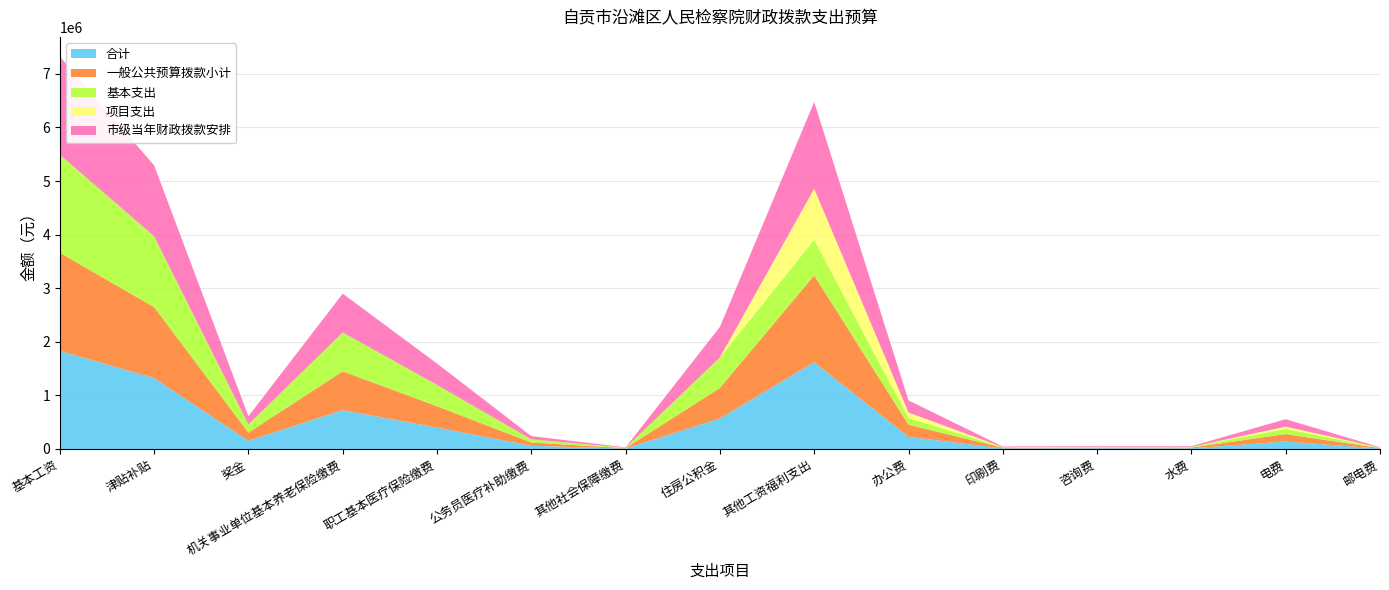

Reading right to left, what are all the values shown in this chart?

合计: 邮电费=8000.0	电费=138800.0	水费=13000.0	咨询费=14000.0	印刷费=11400.0	办公费=226470.0	其他工资福利支出=1619044.0	住房公积金=569479.6	其他社会保障缴费=7593.1	公务员医疗补助缴费=60000.0	职工基本医疗保险缴费=398635.7	机关事业单位基本养老保险缴费=724744.2	奖金=152591.0	津贴补贴=1323420.0	基本工资=1831092.0
一般公共预算拨款小计: 邮电费=8000.0	电费=138800.0	水费=13000.0	咨询费=14000.0	印刷费=11400.0	办公费=226470.0	其他工资福利支出=1619044.0	住房公积金=569479.6	其他社会保障缴费=7593.1	公务员医疗补助缴费=60000.0	职工基本医疗保险缴费=398635.7	机关事业单位基本养老保险缴费=724744.2	奖金=152591.0	津贴补贴=1323420.0	基本工资=1831092.0
基本支出: 邮电费=8000.0	电费=98800.0	水费=13000.0	咨询费=0.0	印刷费=11400.0	办公费=125000.0	其他工资福利支出=668000.0	住房公积金=569479.6	其他社会保障缴费=7593.1	公务员医疗补助缴费=60000.0	职工基本医疗保险缴费=398635.7	机关事业单位基本养老保险缴费=724744.2	奖金=152591.0	津贴补贴=1323420.0	基本工资=1831092.0
项目支出: 邮电费=0.0	电费=40000.0	水费=0.0	咨询费=14000.0	印刷费=0.0	办公费=101470.0	其他工资福利支出=951044.0	住房公积金=0.0	其他社会保障缴费=0.0	公务员医疗补助缴费=0.0	职工基本医疗保险缴费=0.0	机关事业单位基本养老保险缴费=0.0	奖金=0.0	津贴补贴=0.0	基本工资=0.0
市级当年财政拨款安排: 邮电费=8000.0	电费=138800.0	水费=13000.0	咨询费=14000.0	印刷费=11400.0	办公费=226470.0	其他工资福利支出=1619044.0	住房公积金=569479.6	其他社会保障缴费=7593.1	公务员医疗补助缴费=60000.0	职工基本医疗保险缴费=398635.7	机关事业单位基本养老保险缴费=724744.2	奖金=152591.0	津贴补贴=1323420.0	基本工资=1831092.0